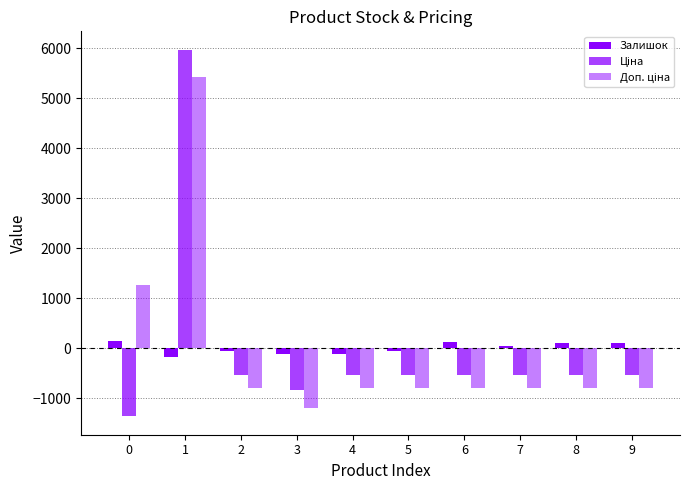

The Доп. ціна series shows -784.5 at 9. True or false?

True